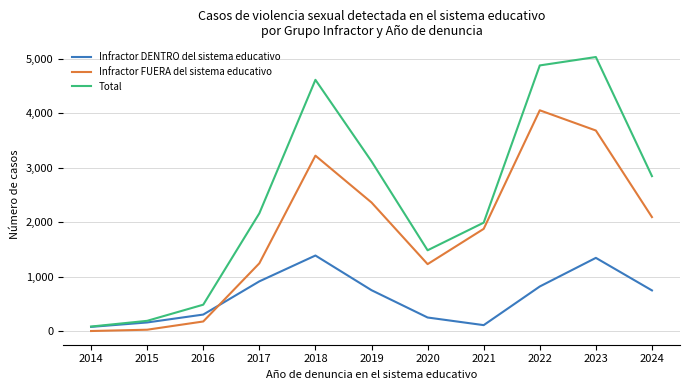

At which category does the chart reach its peak across all series?

2023